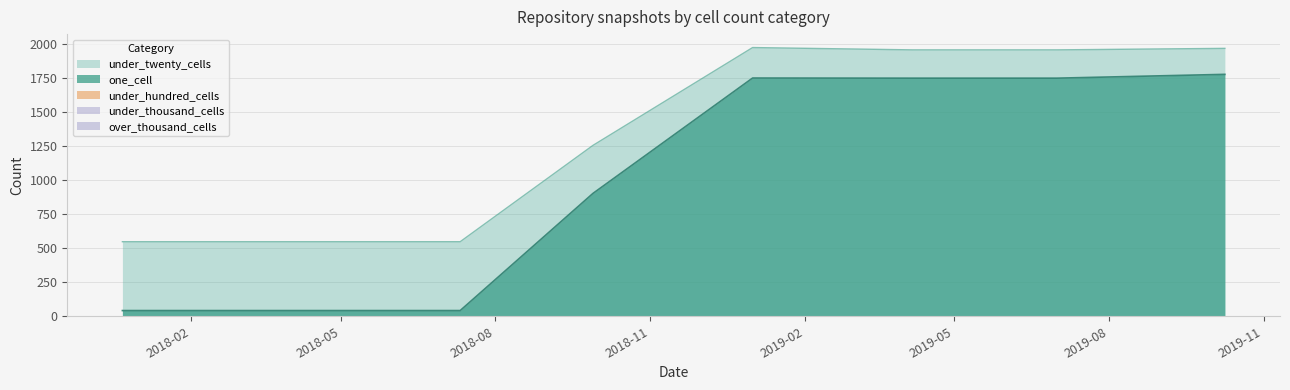

Does the chart display data point markers on the line(s)?

No